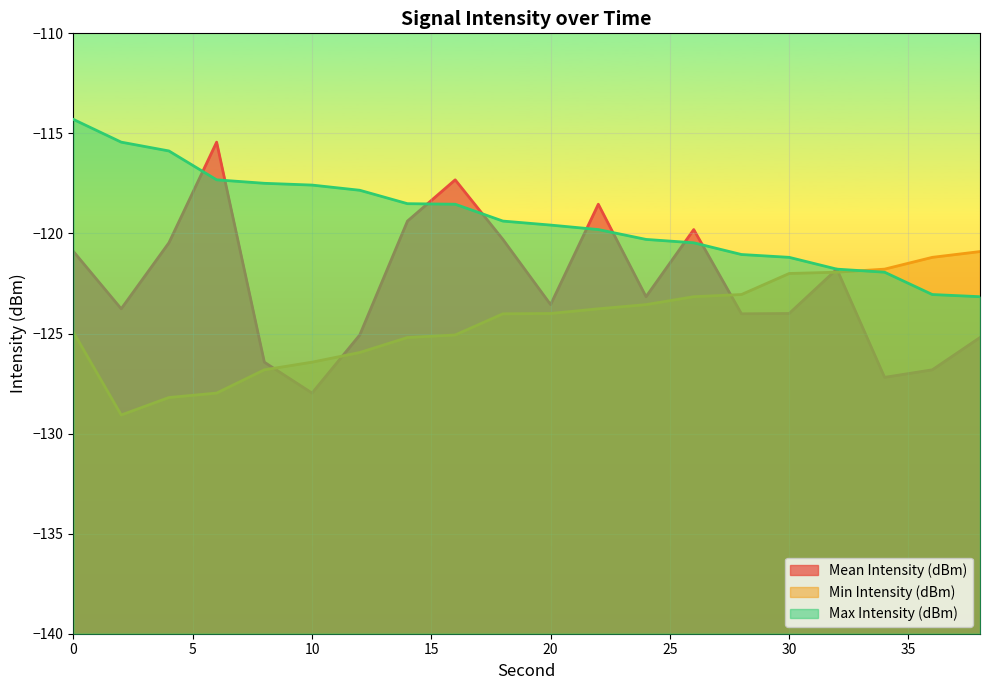

How many distinct data groups are displayed?

3